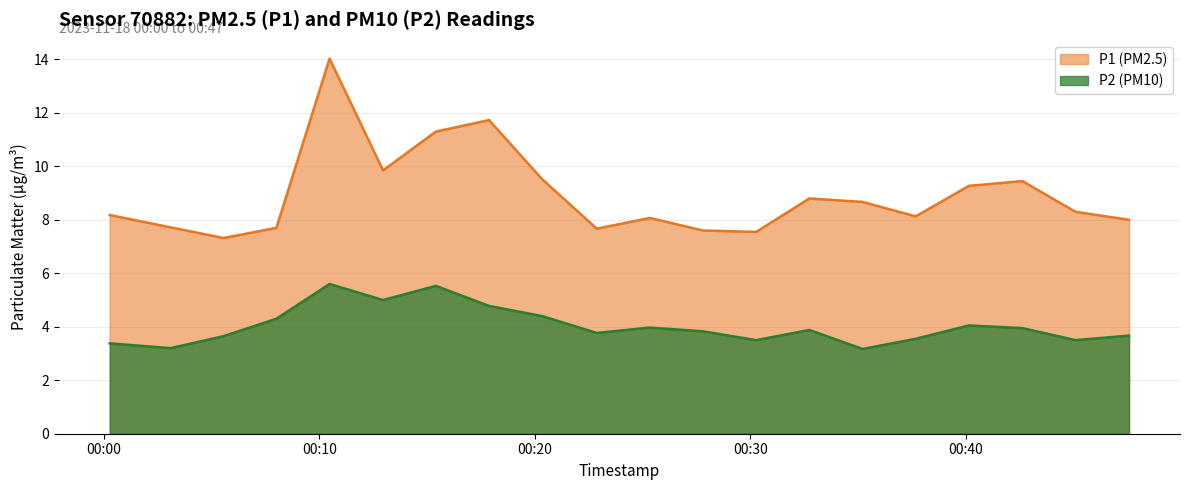

What is the average value of the P1 series?

8.9